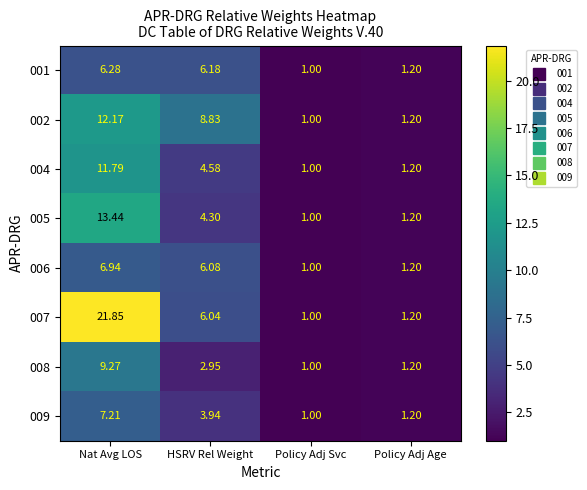

At which category is the sum across all series the highest?

Nat Avg LOS